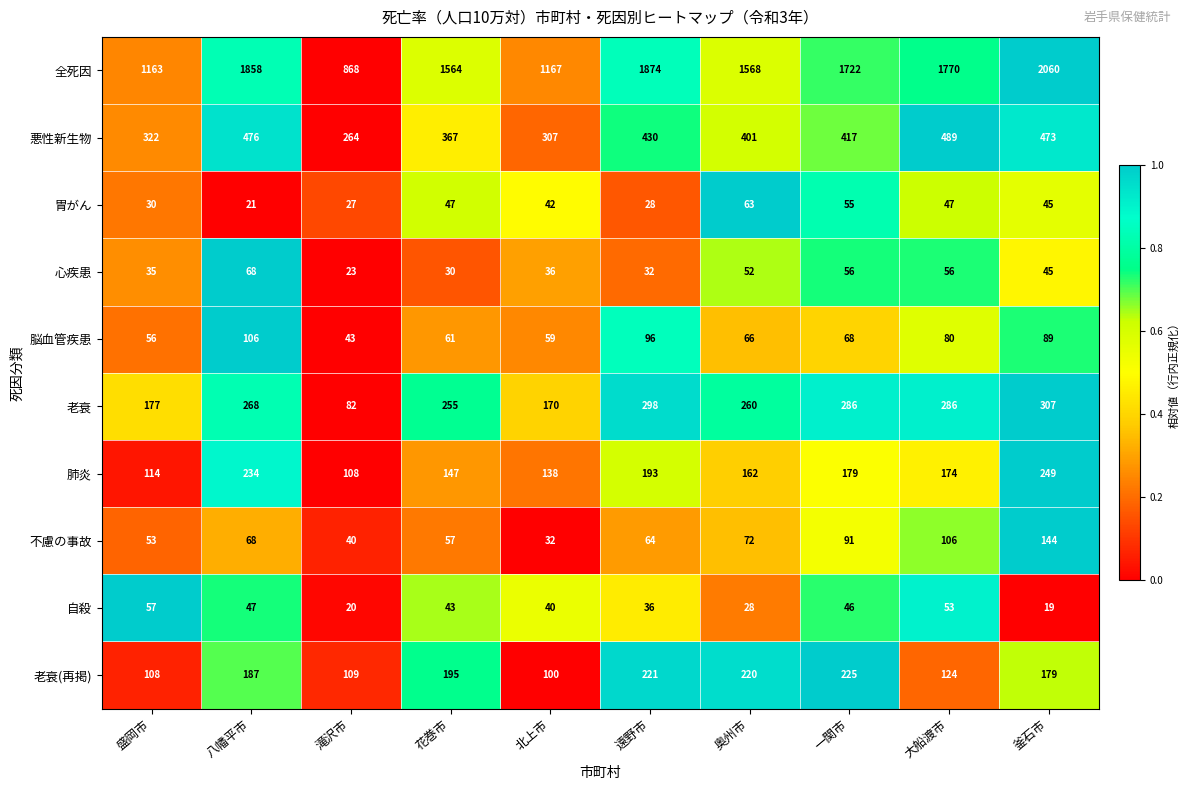

Read the 脳血管疾患 value at 八幡平市, to the nearest 5.

105